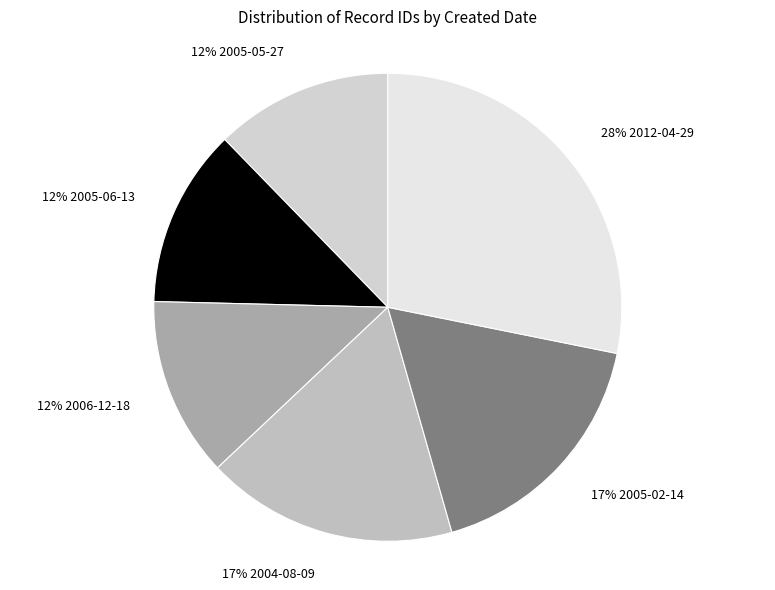

Is there a majority slice in this chart?

No